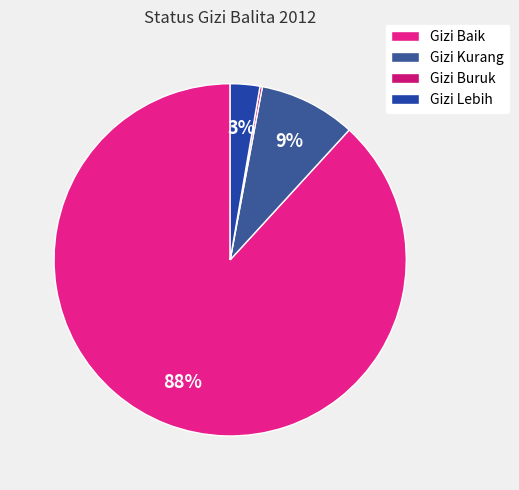

The Gizi Lebih slice represents 3% of the pie. True or false?

True